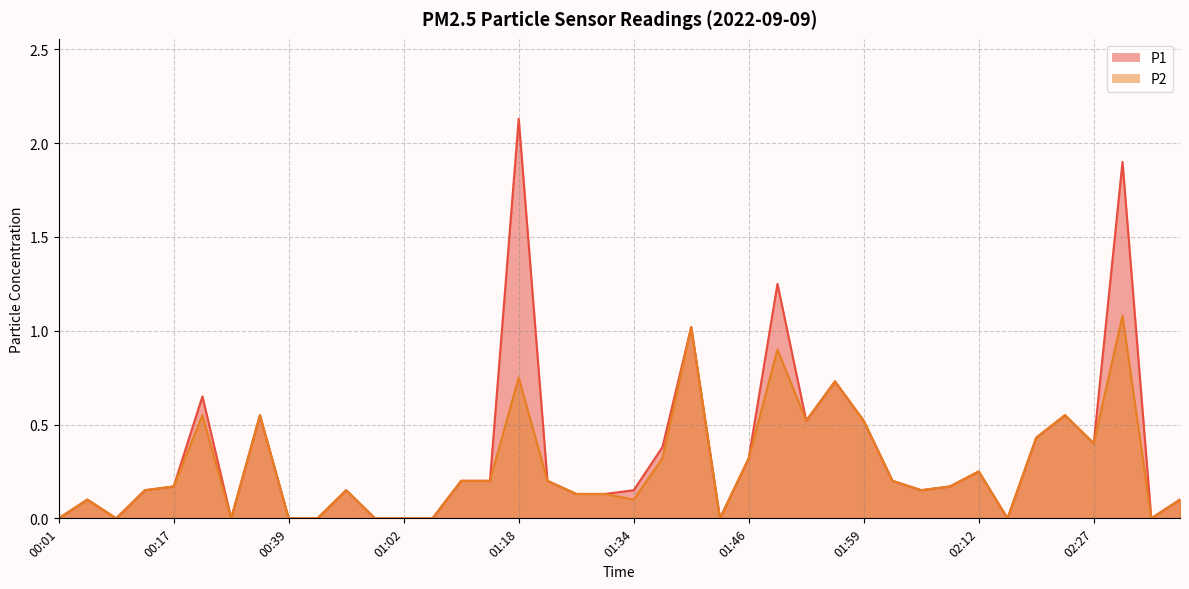

The value of P2 at 02:02 is 0.2. True or false?

True